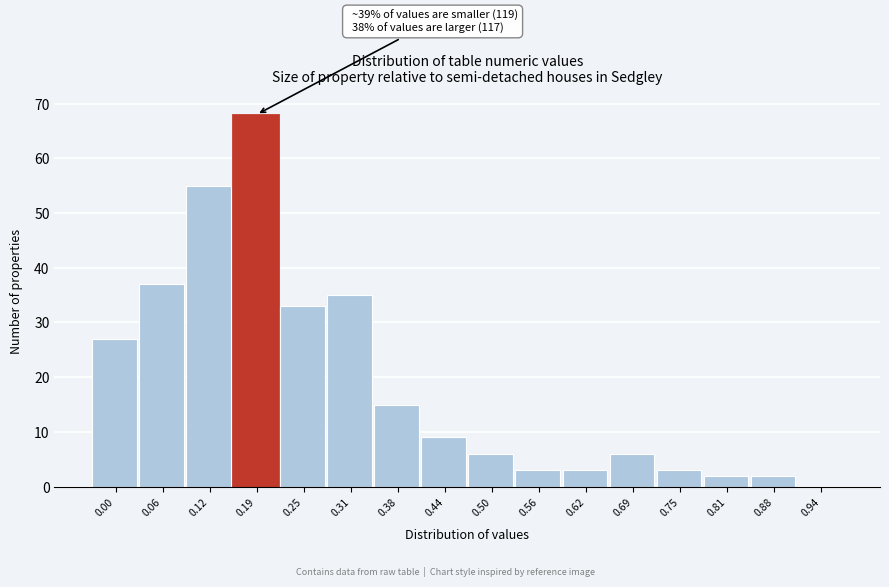

Reading left to right, what are all the values shown in this chart?

0.00=27	0.06=37	0.12=55	0.19=68	0.25=33	0.31=35	0.38=15	0.44=9	0.50=6	0.56=3	0.62=3	0.69=6	0.75=3	0.81=2	0.88=2	0.94=0